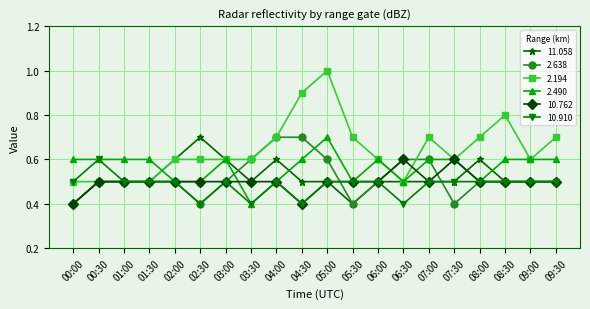

What is the spread (max minus min) of values at 07:30?

0.2